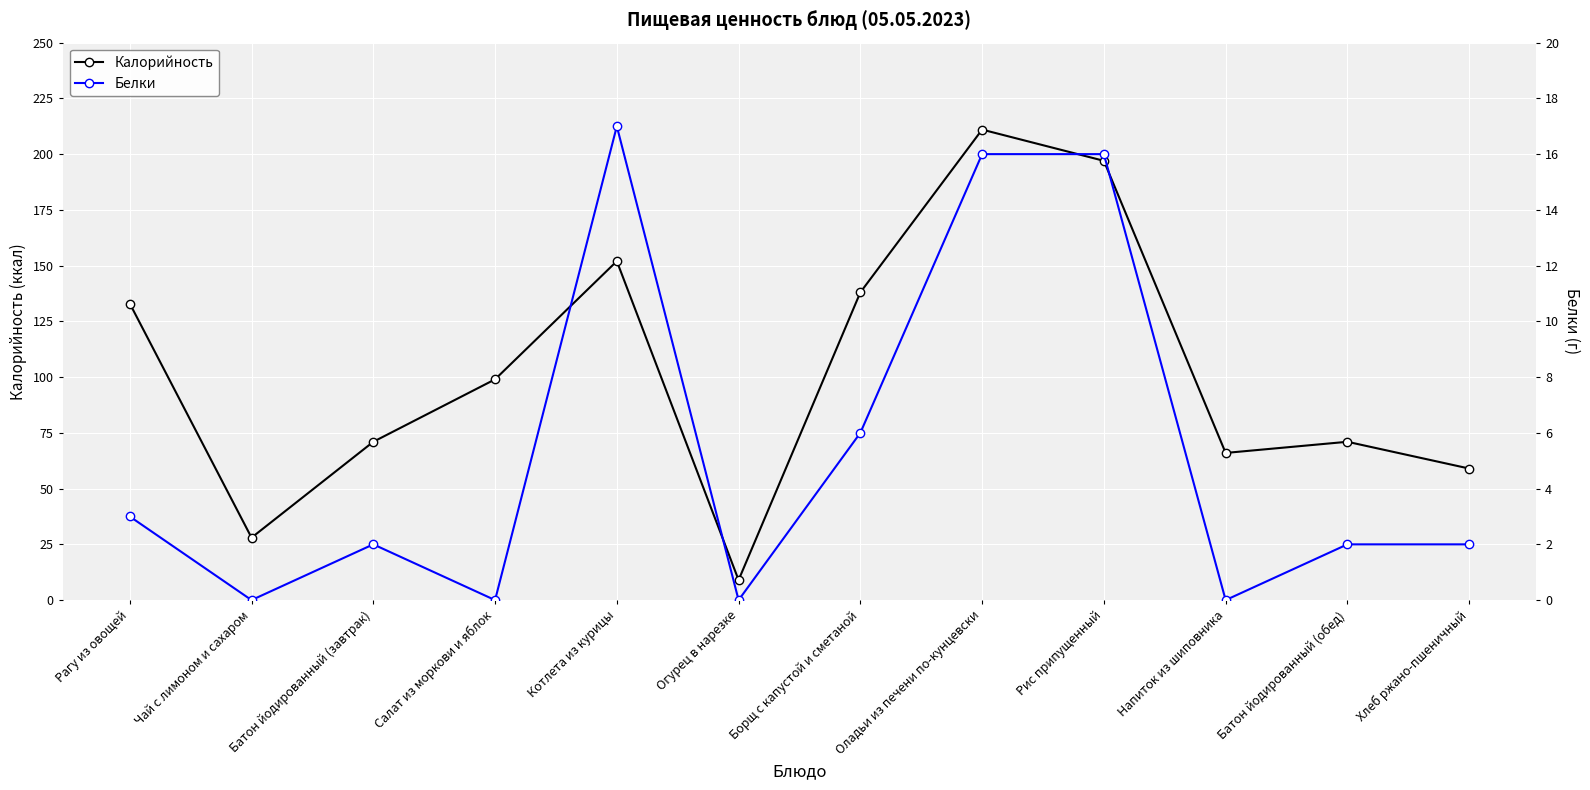

Reading left to right, what are all the values shown in this chart?

Калорийность: Рагу из овощей=133	Чай с лимоном и сахаром=28	Батон йодированный (завтрак)=71	Салат из моркови и яблок=99	Котлета из курицы=152	Огурец в нарезке=9	Борщ с капустой и сметаной=138	Оладьи из печени по-кунцевски=211	Рис припущенный=197	Напиток из шиповника=66	Батон йодированный (обед)=71	Хлеб ржано-пшеничный=59
Белки: Рагу из овощей=3	Чай с лимоном и сахаром=0	Батон йодированный (завтрак)=2	Салат из моркови и яблок=0	Котлета из курицы=17	Огурец в нарезке=0	Борщ с капустой и сметаной=6	Оладьи из печени по-кунцевски=16	Рис припущенный=16	Напиток из шиповника=0	Батон йодированный (обед)=2	Хлеб ржано-пшеничный=2